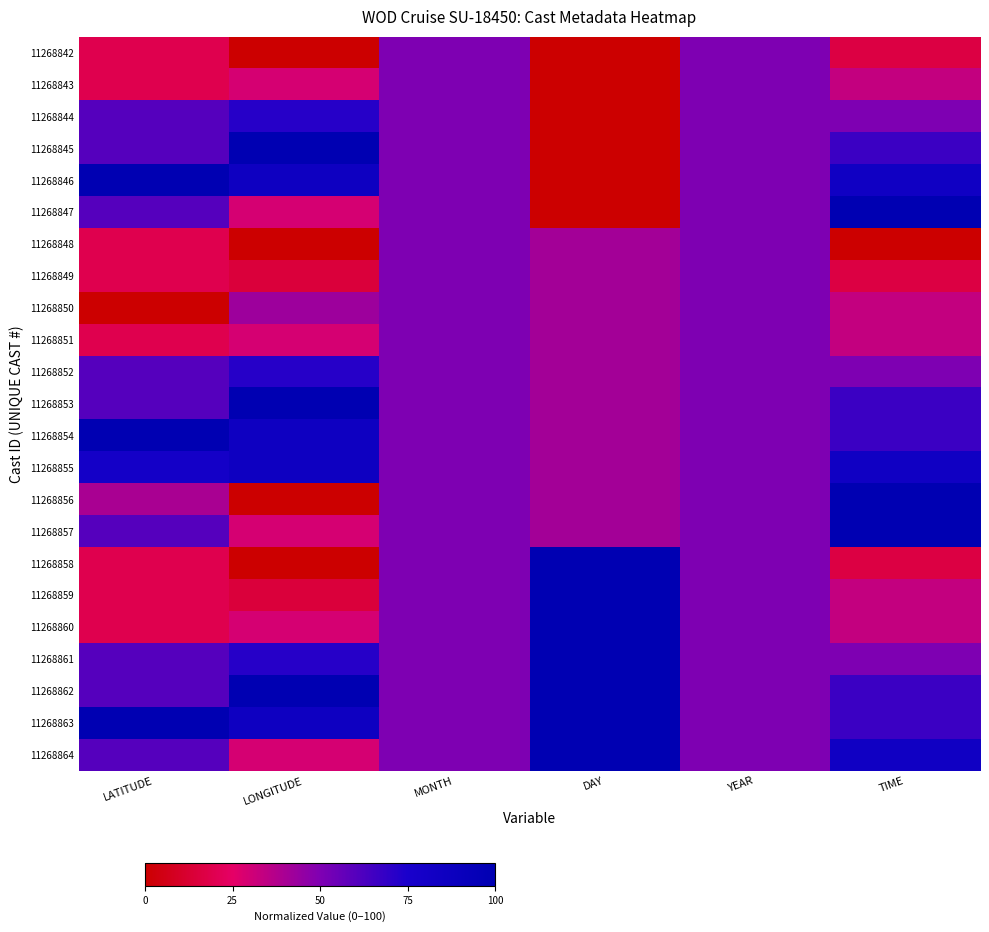

How many series are shown in this chart?

23